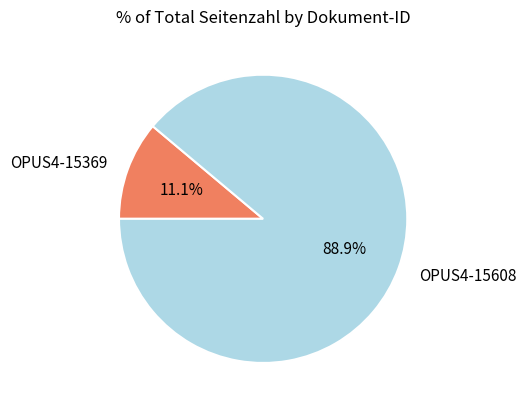

Is it true that OPUS4-15608 is 89% of the pie?

True